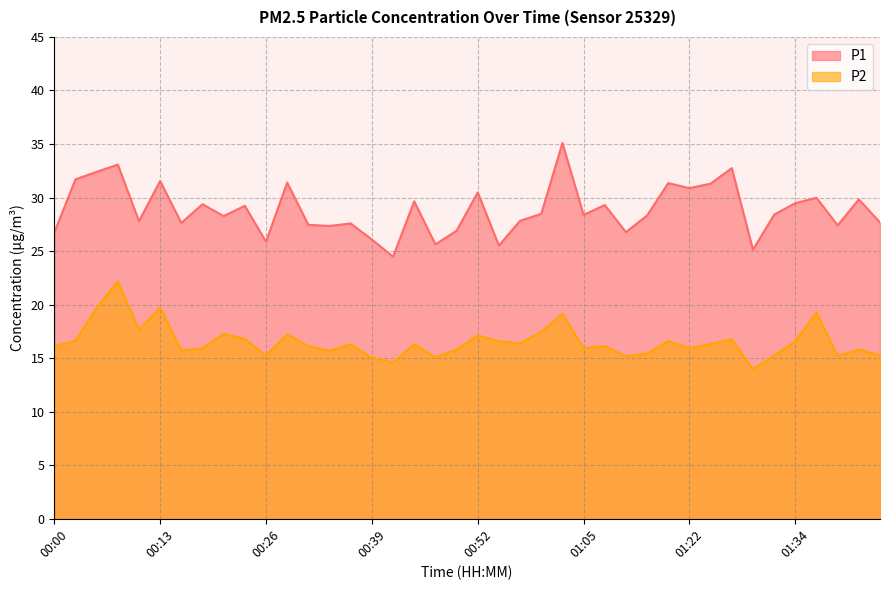

Count the number of categories in the chart.

40